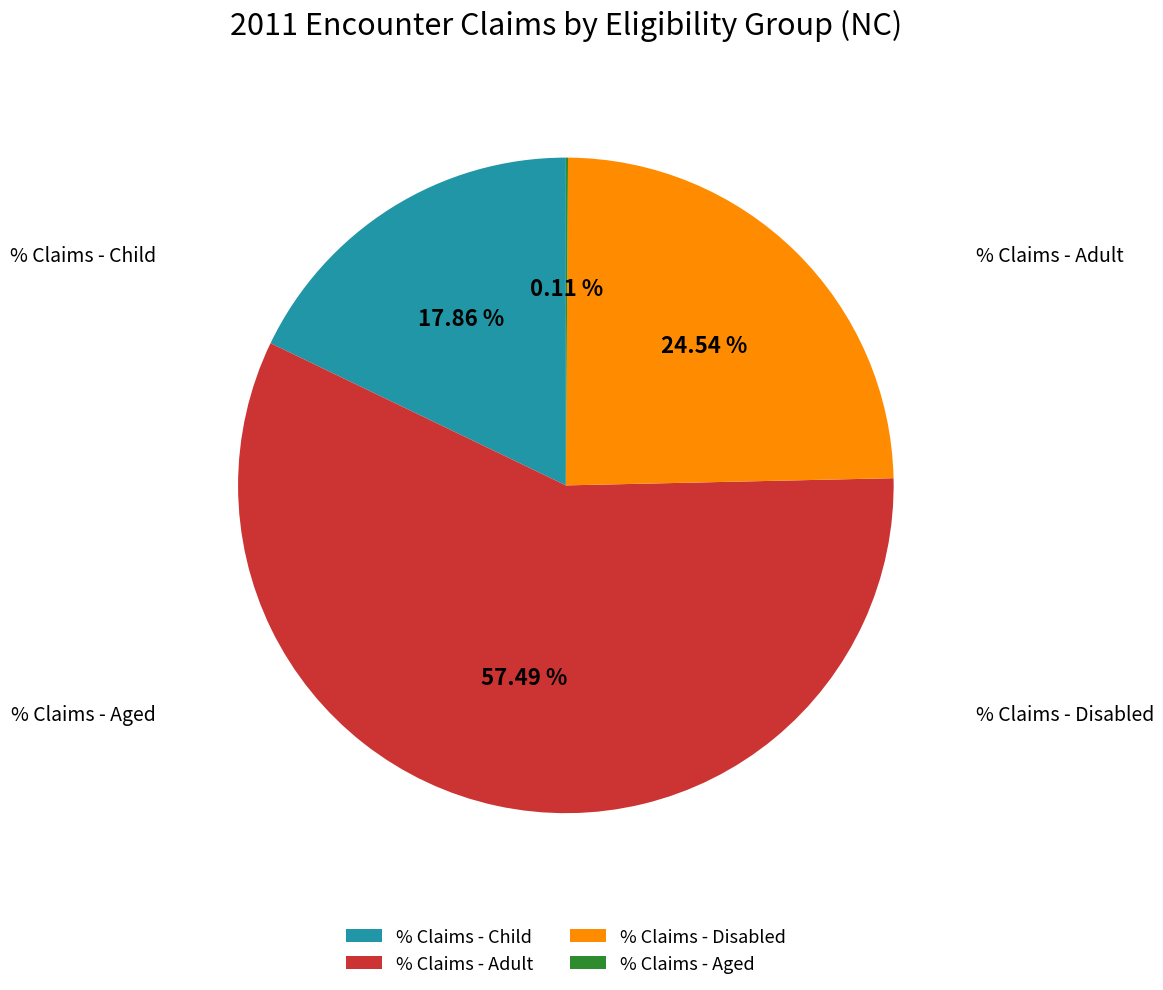

What is the ratio of the value at % Claims - Disabled to the value at % Claims - Child?

1.4